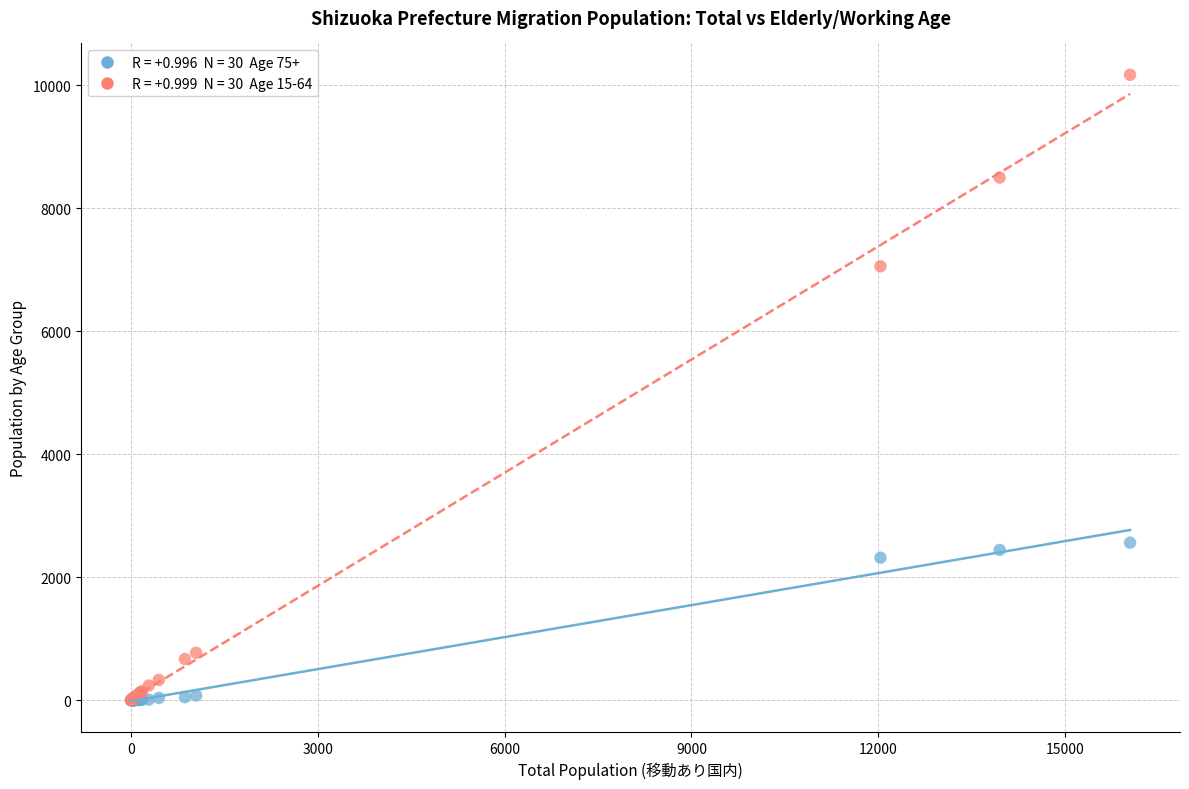

Across all series, what Y value is closest to 5084?

7055